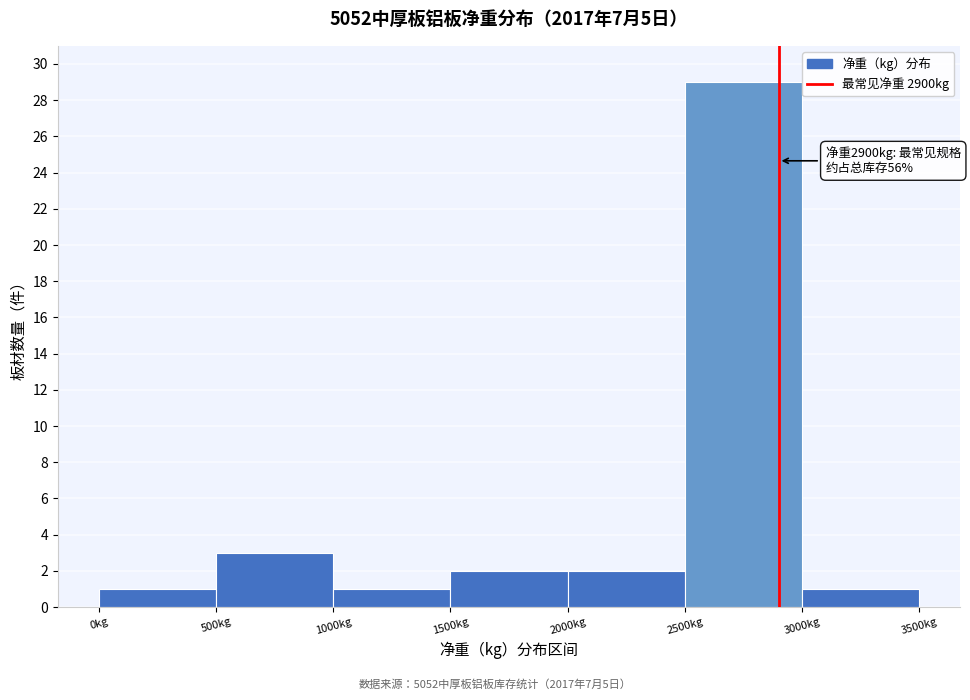

Over which range of the x-axis is the bar tallest?

2500 to 3000